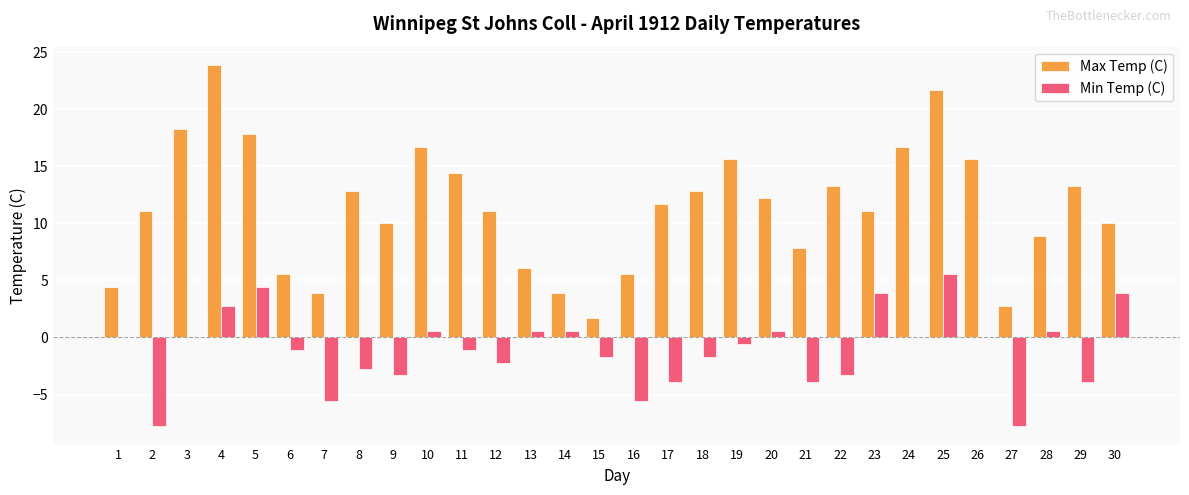

Reading left to right, what are all the values shown in this chart?

Max Temp (C): 1=4.4	2=11.1	3=18.3	4=23.9	5=17.8	6=5.6	7=3.9	8=12.8	9=10.0	10=16.7	11=14.4	12=11.1	13=6.1	14=3.9	15=1.7	16=5.6	17=11.7	18=12.8	19=15.6	20=12.2	21=7.8	22=13.3	23=11.1	24=16.7	25=21.7	26=15.6	27=2.8	28=8.9	29=13.3	30=10.0
Min Temp (C): 1=0.0	2=-7.8	3=0.0	4=2.8	5=4.4	6=-1.1	7=-5.6	8=-2.8	9=-3.3	10=0.6	11=-1.1	12=-2.2	13=0.6	14=0.6	15=-1.7	16=-5.6	17=-3.9	18=-1.7	19=-0.6	20=0.6	21=-3.9	22=-3.3	23=3.9	24=0.0	25=5.6	26=0.0	27=-7.8	28=0.6	29=-3.9	30=3.9